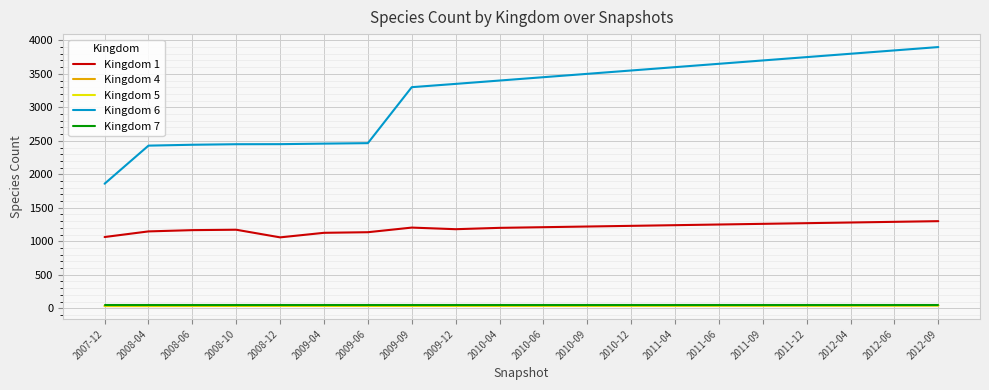

What is the average value of the Kingdom 6 series?

3168